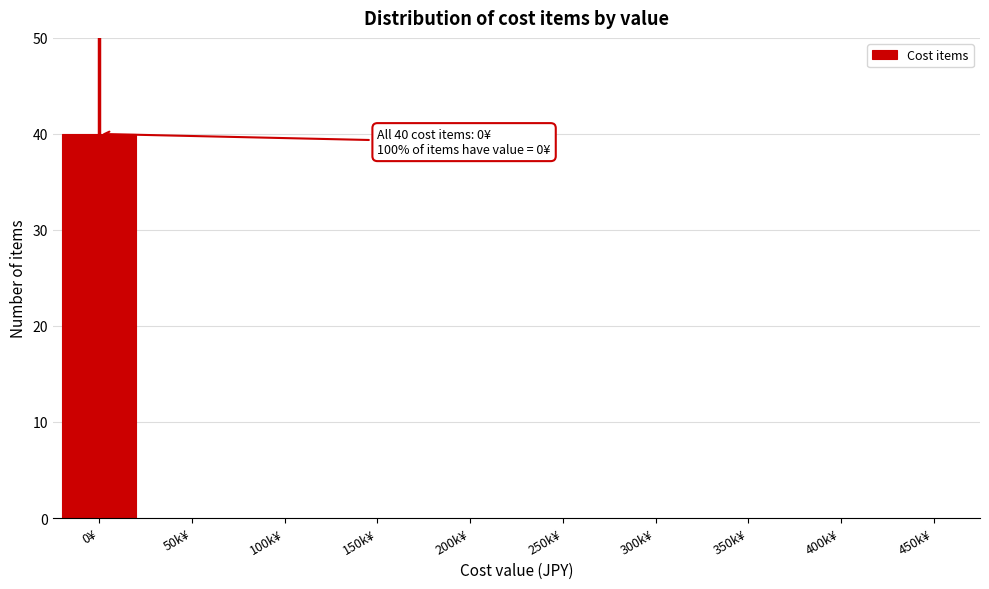

Reading right to left, what are all the values shown in this chart?

450k¥=0	400k¥=0	350k¥=0	300k¥=0	250k¥=0	200k¥=0	150k¥=0	100k¥=0	50k¥=0	0¥=40